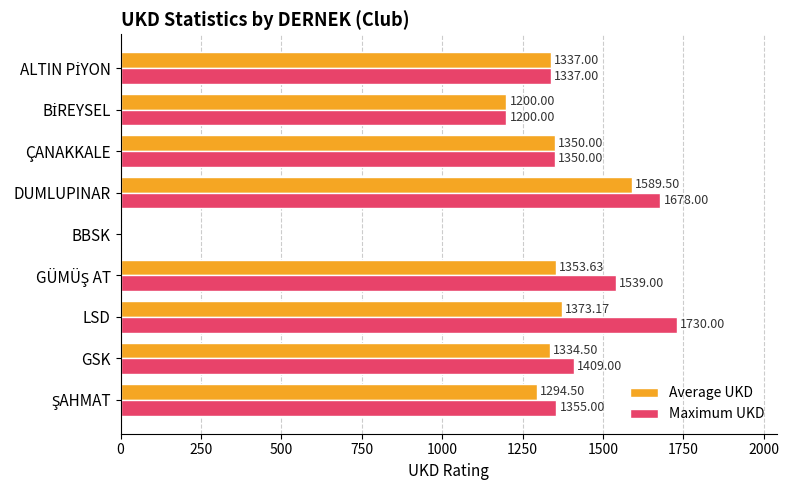

At which category is the sum across all series the highest?

DUMLUPINAR